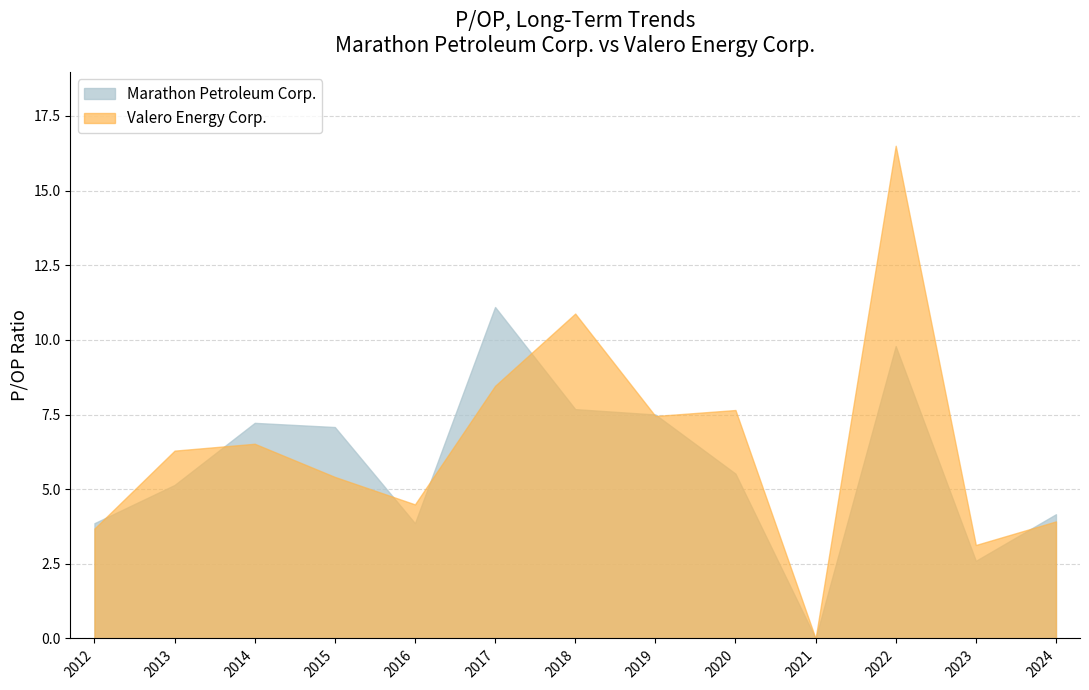

Which has a higher value, 2015-02-27 or 2018-02-28?

2018-02-28